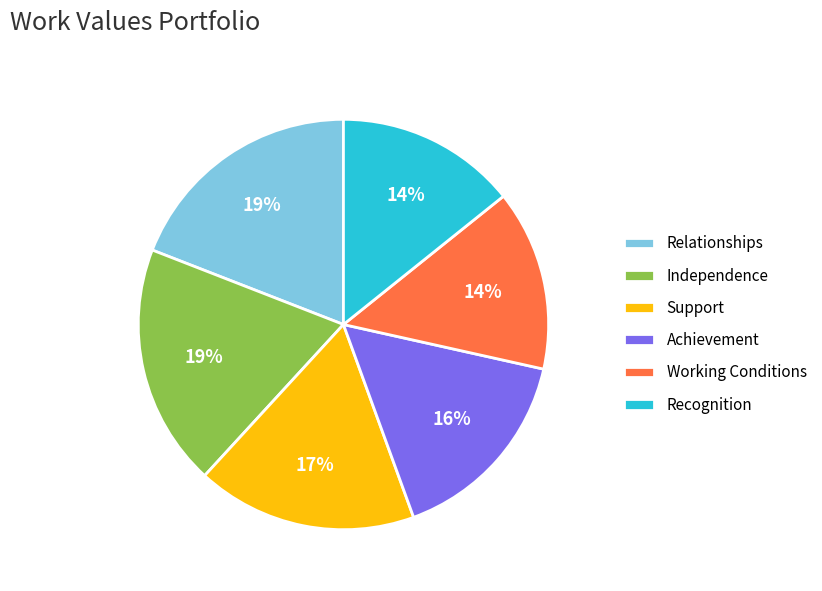

Does Support account for over 50% of the chart?

No